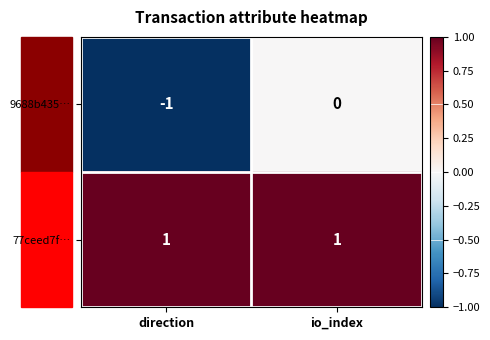

The value of 9688b435… at direction is -1. True or false?

True